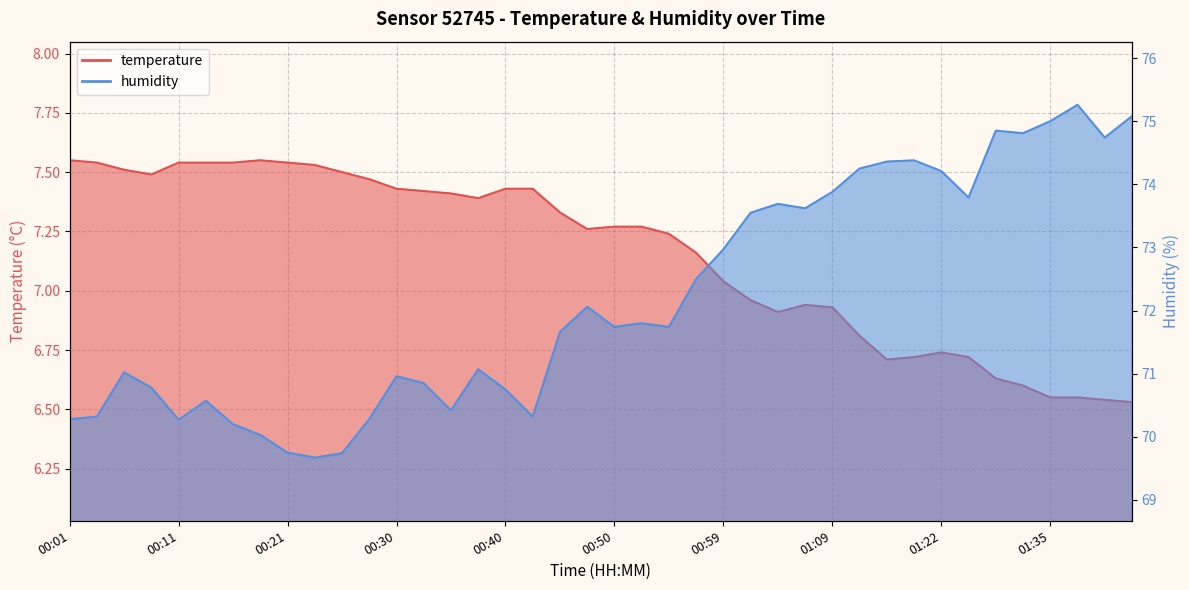

In humidity, how many points are lower than both neighbors (excluding endpoints)?

10